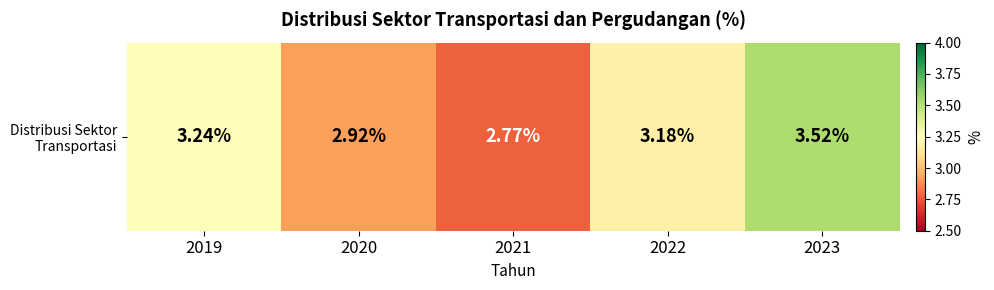

What is the ratio of the value at 2022 to the value at 2021?

1.1